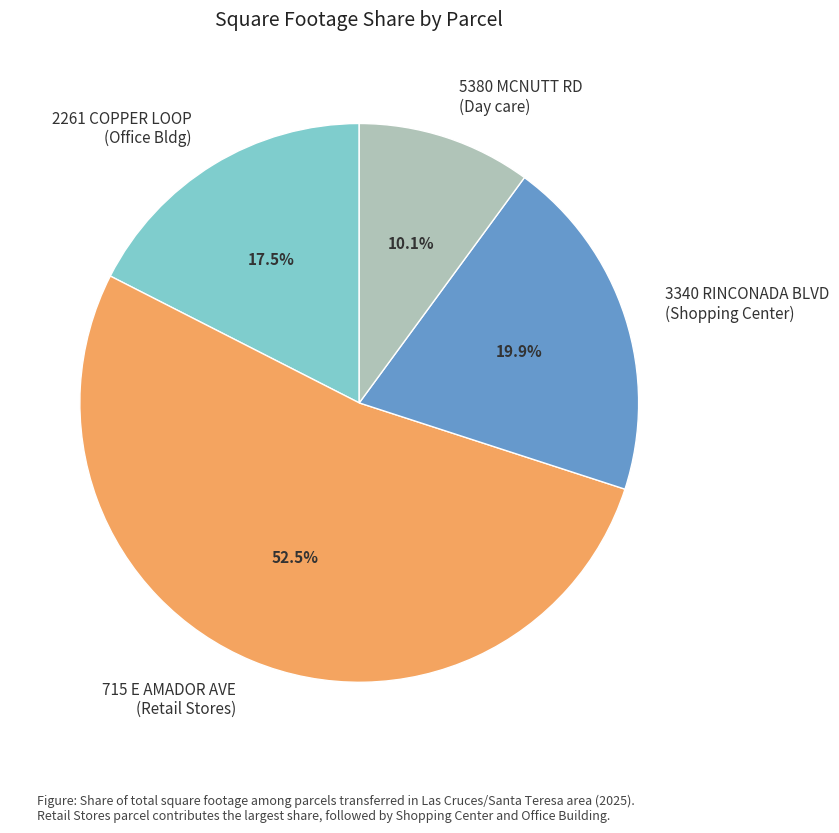

Is the sum of 5380 MCNUTT RD (Day care) and 2261 COPPER LOOP (Office Bldg) greater than half?

No